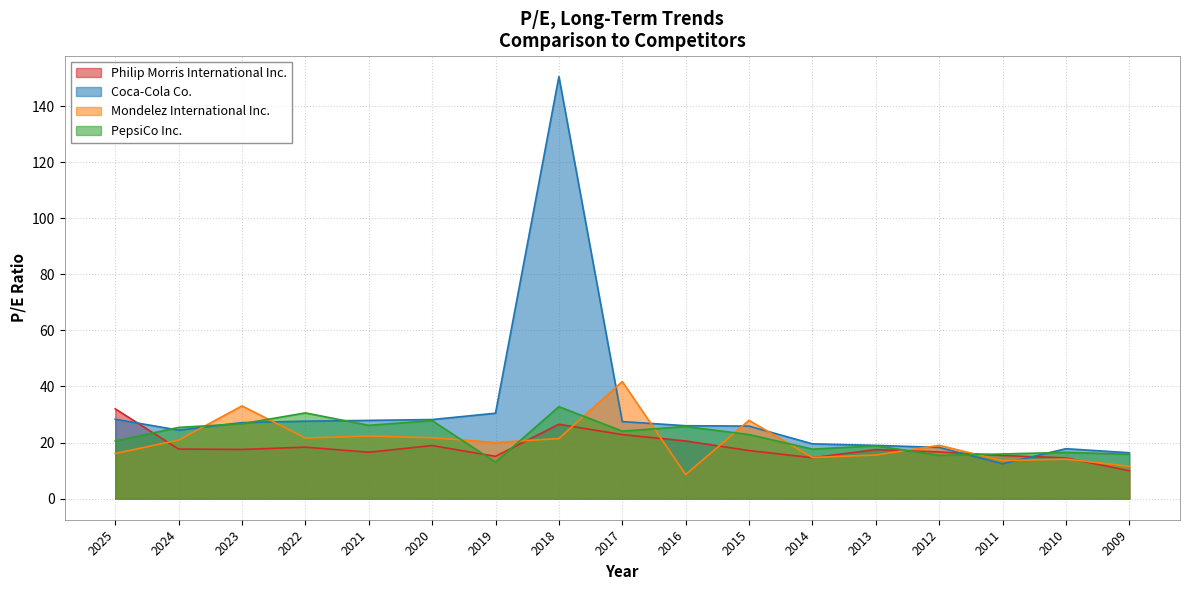

True or false: Coca-Cola Co. has a value of 10.4 at 2013.

False